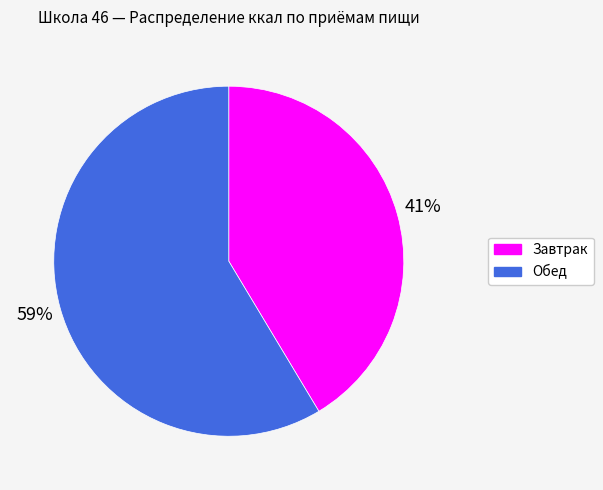

Is there any slice that represents more than half of the pie?

Yes